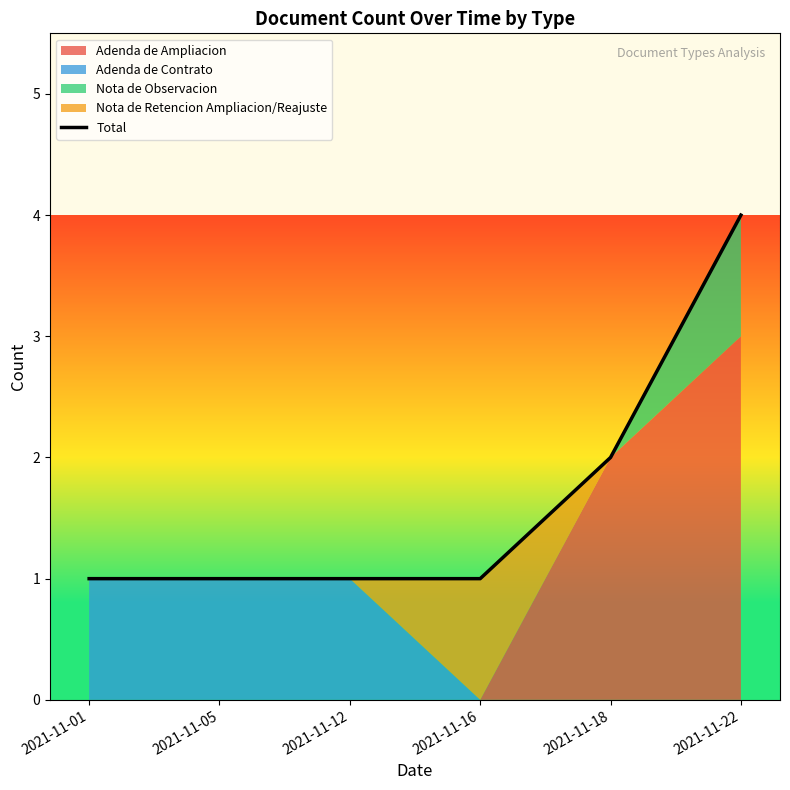

Which has a higher value, 2021-11-22 or 2021-11-12?

2021-11-22